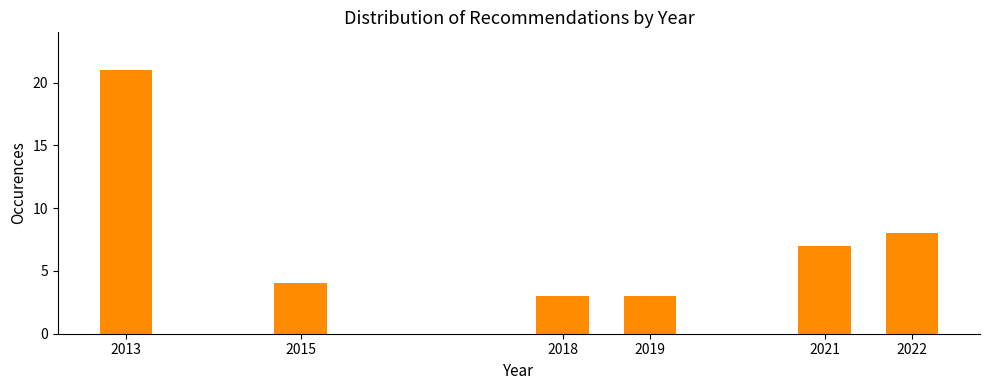

Reading right to left, list all the values displayed in this chart.

8	7	3	3	4	21